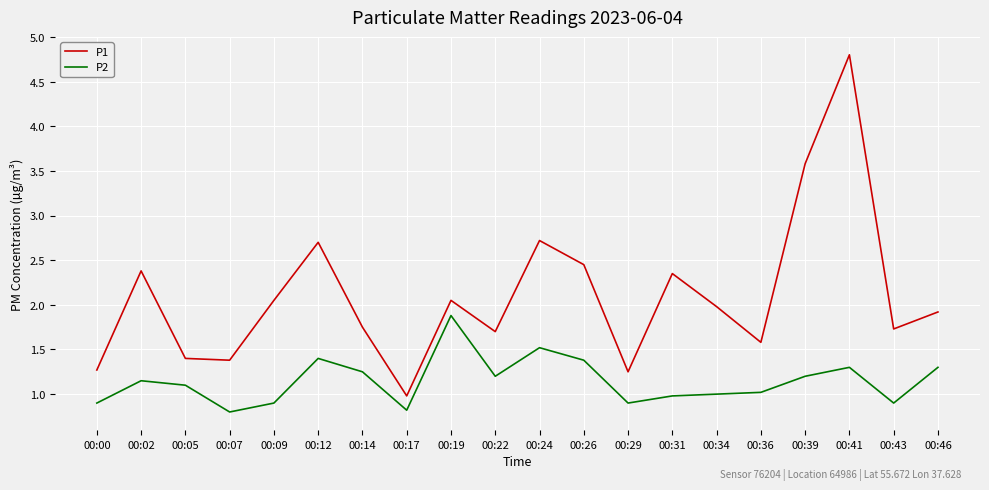

In P2, how many points are lower than both neighbors (excluding endpoints)?

5